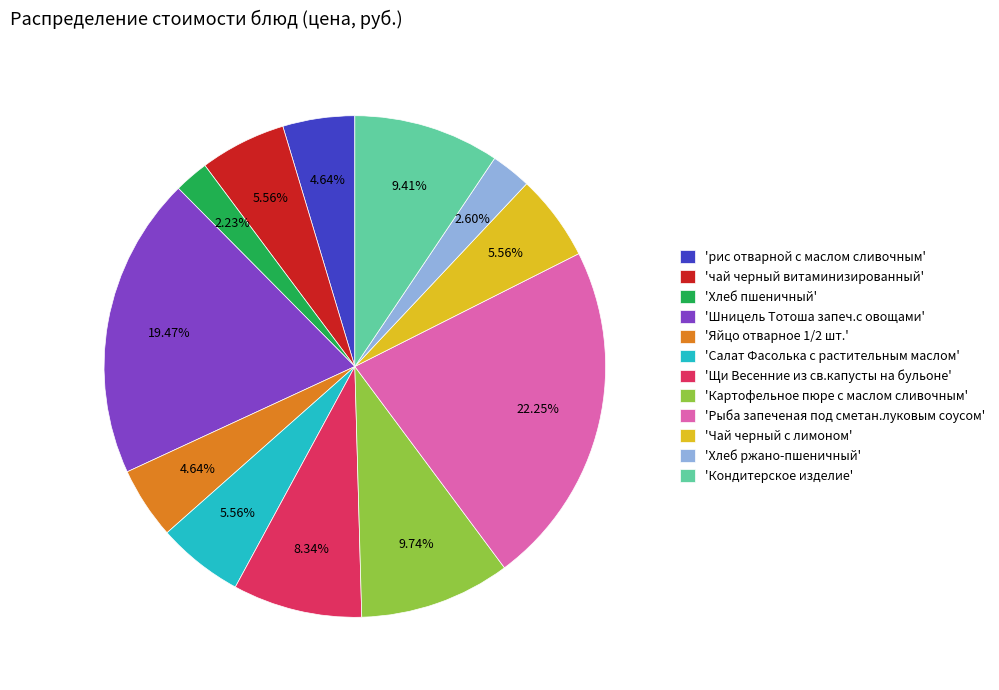

Do 'Рыба запеченая под сметан.луковым соусом' and 'Яйцо отварное 1/2 шт.' together represent more than half of the pie?

No